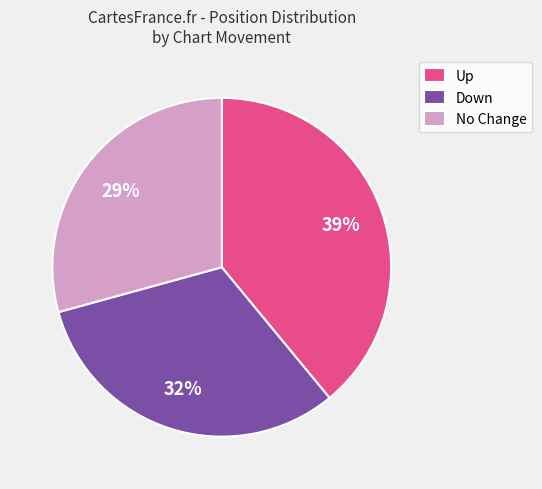

What percentage is the No Change slice, to the nearest percent?

29%